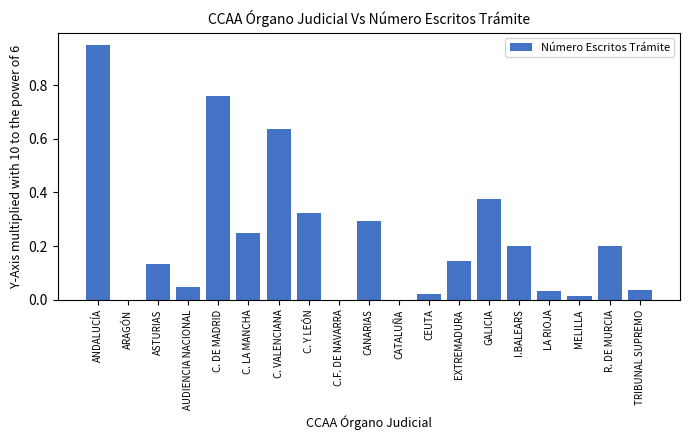

Are the bars horizontal?

No